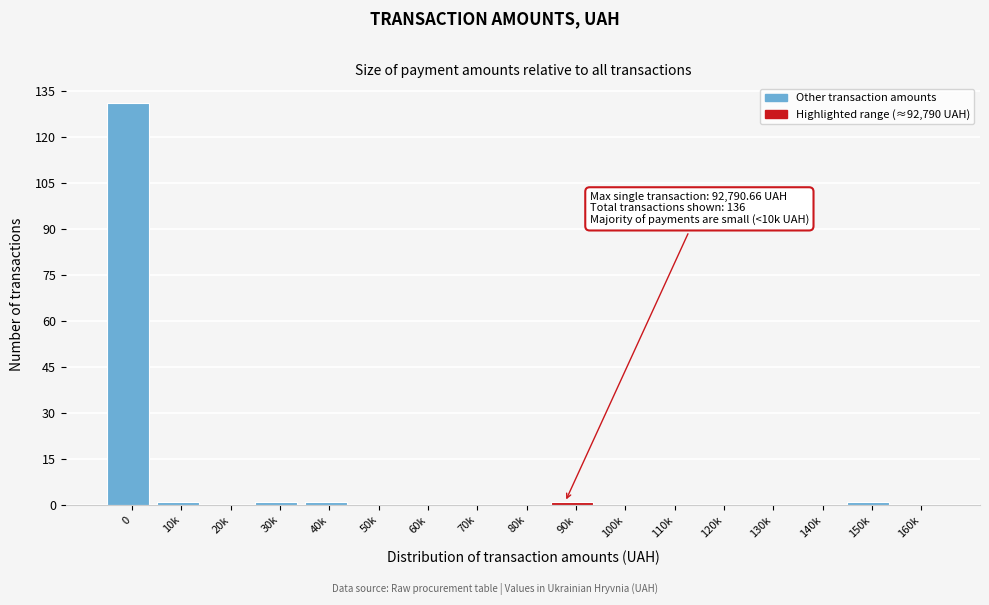

Reading right to left, list all the values displayed in this chart.

160k=0	150k=1	140k=0	130k=0	120k=0	110k=0	100k=0	90k=1	80k=0	70k=0	60k=0	50k=0	40k=1	30k=1	20k=0	10k=1	0=131